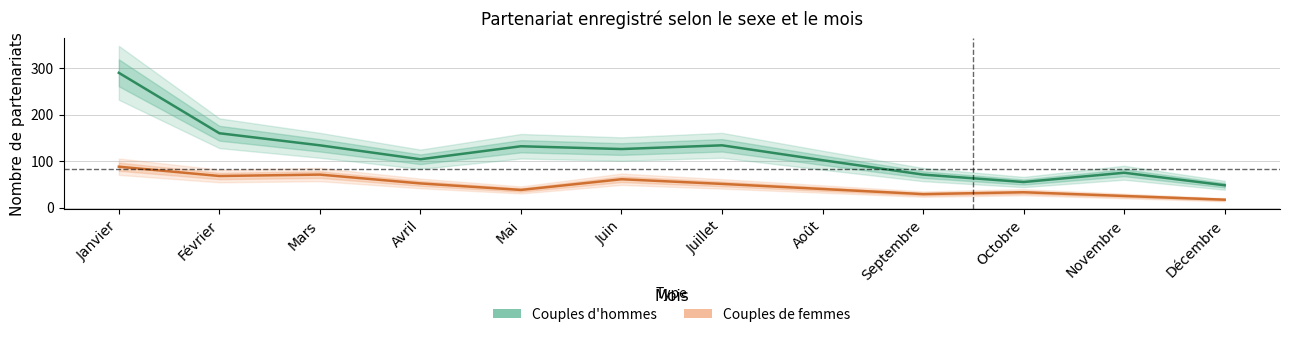

What is the value of the Couples de femmes point at the 9th from the left?

29